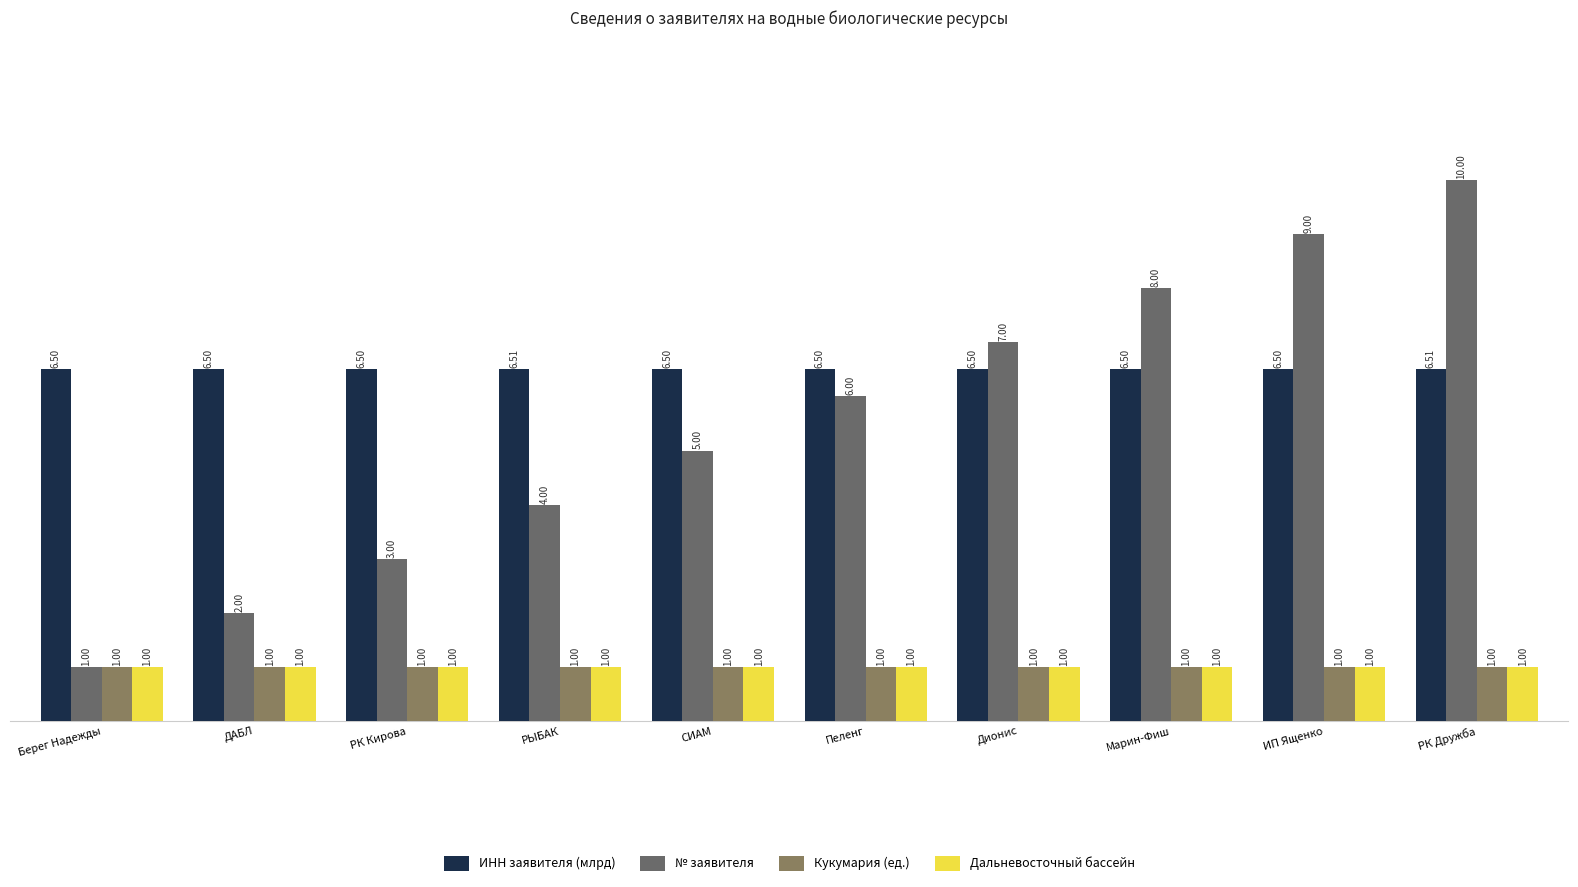

What is the total value across all series at РК Кирова?

11.5